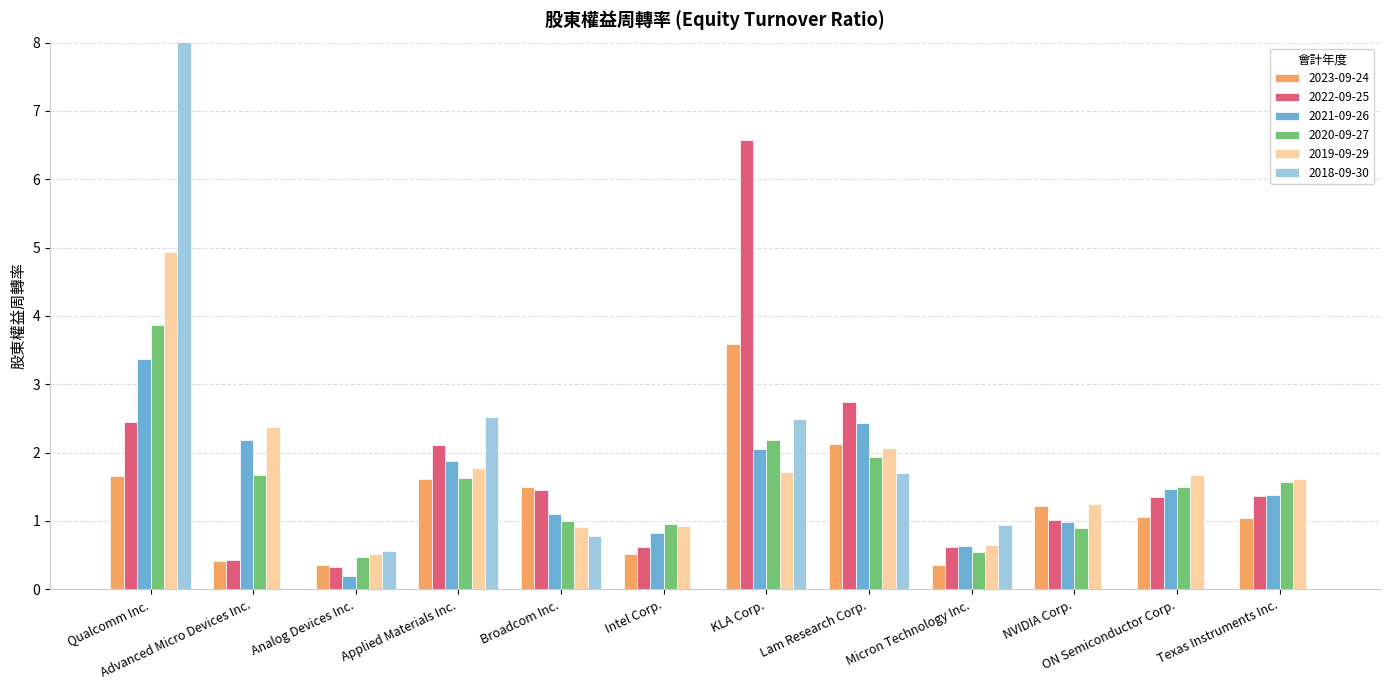

Is the value of 2023-09-24 at Applied Materials Inc. greater than the value of 2018-09-30 at Micron Technology Inc.?

Yes